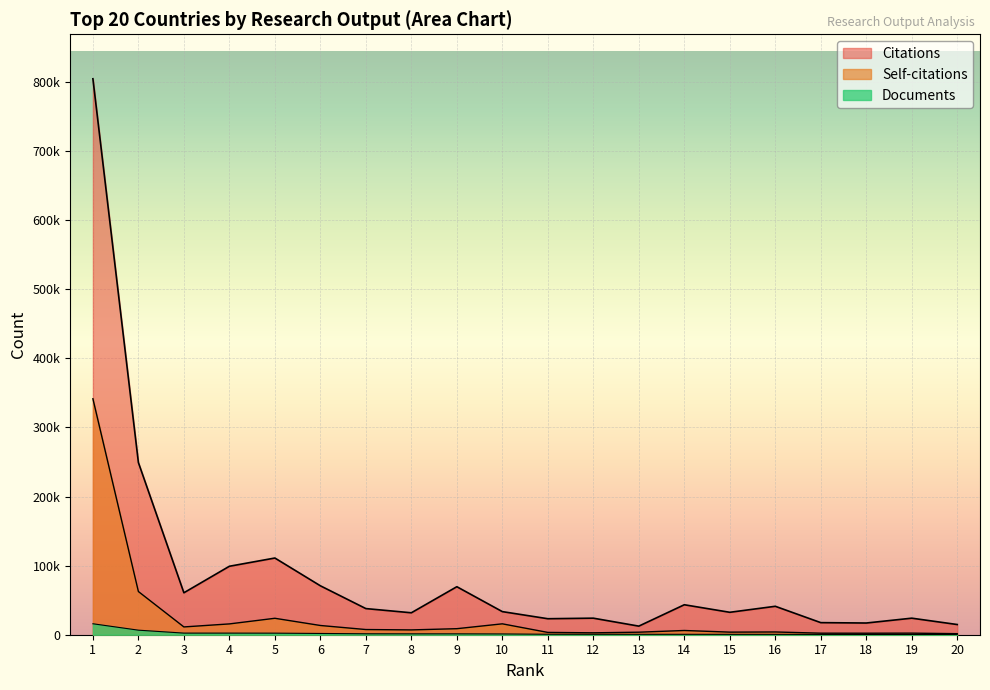

Which series has the largest total across all categories?

Citations